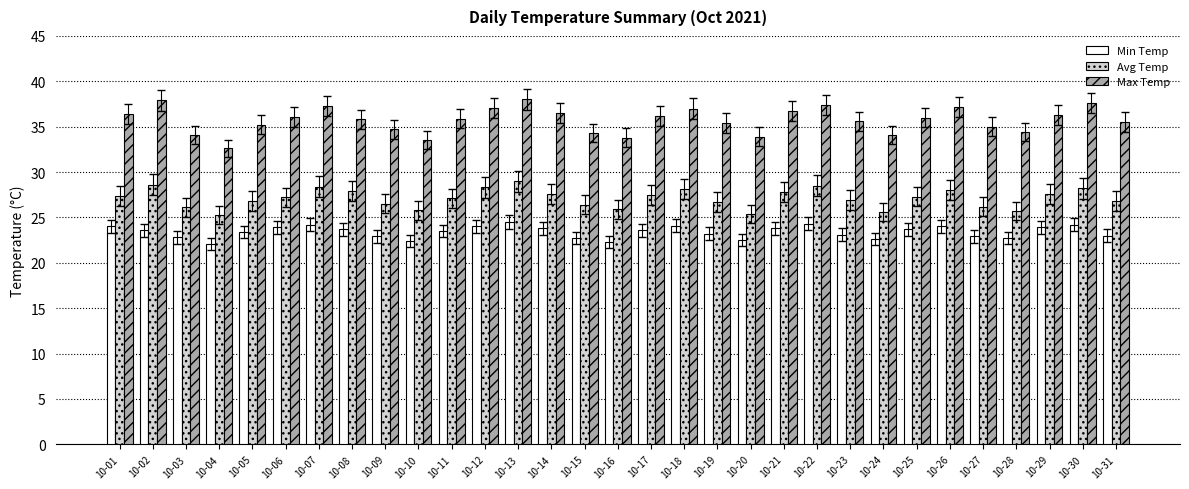

What is the difference between the maximum and minimum values in the Avg Temp series?

3.7